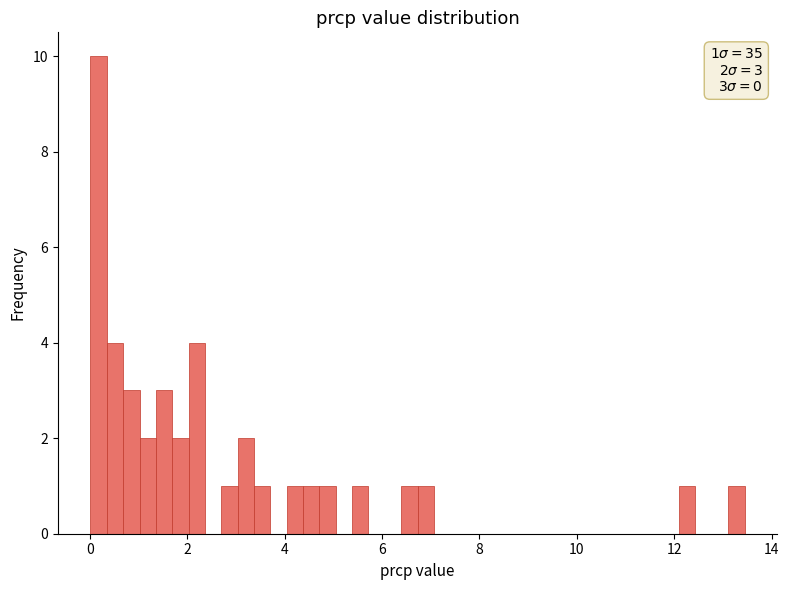

Around what value on the x-axis is the tallest bar? Give the approximate position of its centre, as read against the axis.

0.2